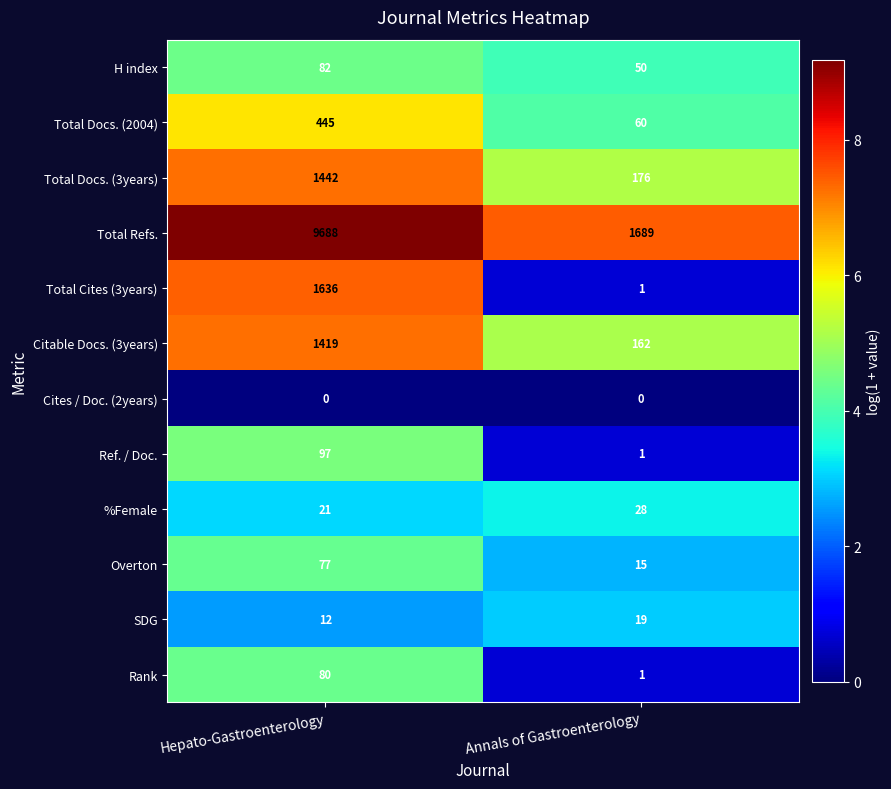

Rank the series by their maximum value, from lowest to highest.

Cites / Doc. (2years), SDG, %Female, Overton, Rank, H index, Ref. / Doc., Total Docs. (2004), Citable Docs. (3years), Total Docs. (3years), Total Cites (3years), Total Refs.